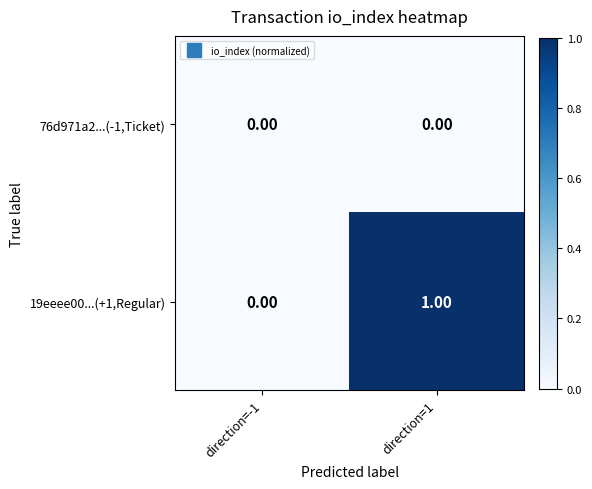

List the series in order of their overall mean, highest first.

19eeee00...(+1,Regular), 76d971a2...(-1,Ticket)